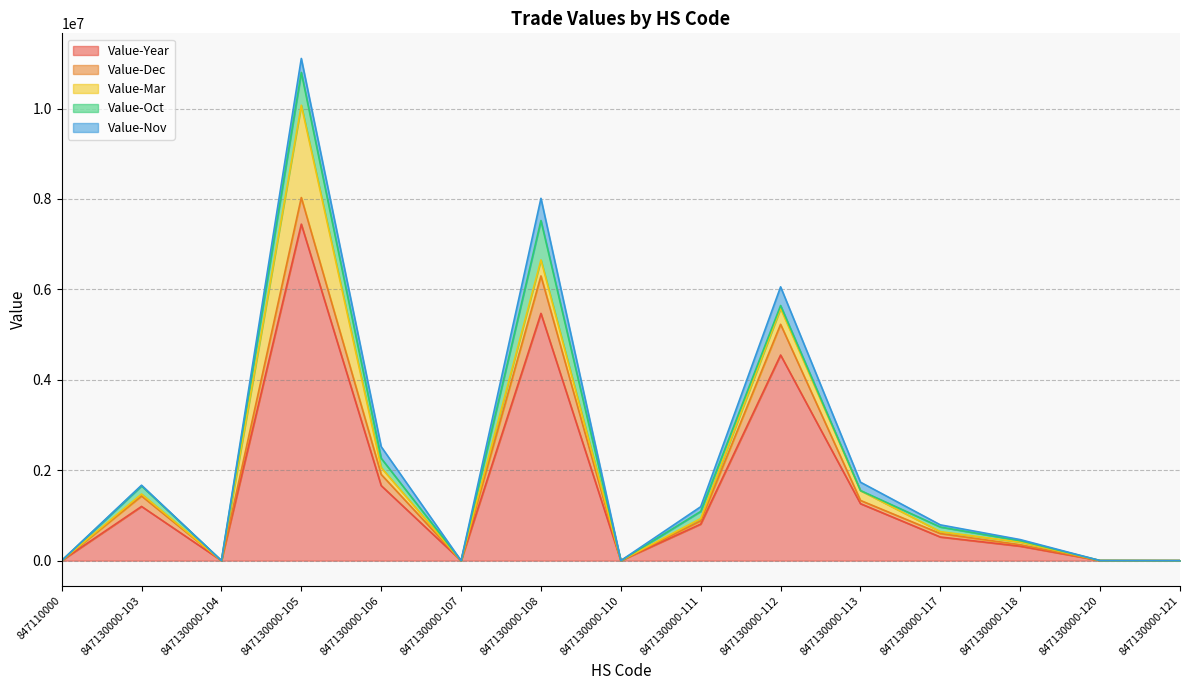

Where is the first local maximum for Value-Nov?

847130000-103